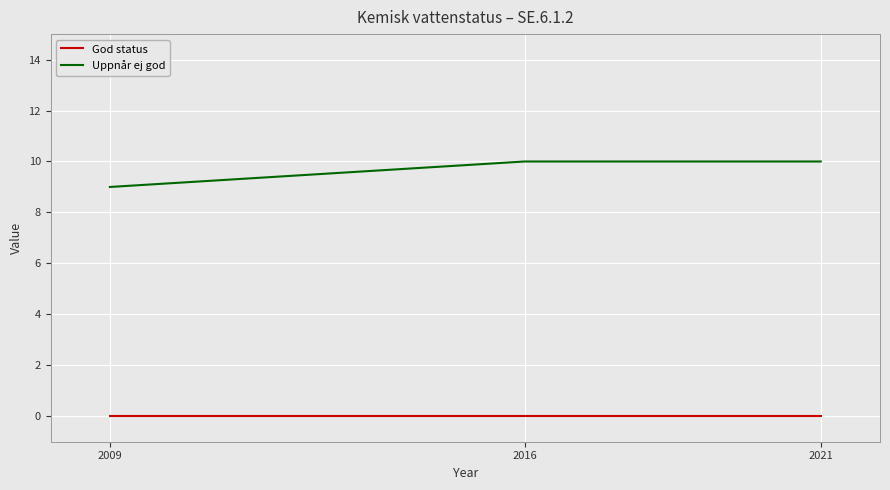

Does the chart have visible grid lines?

Yes